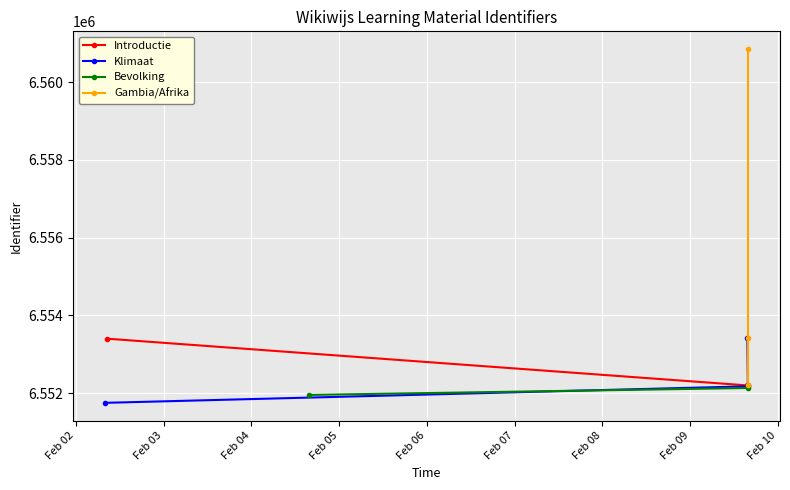

What is the value of the Introductie point at the 2nd from the left?

6552186